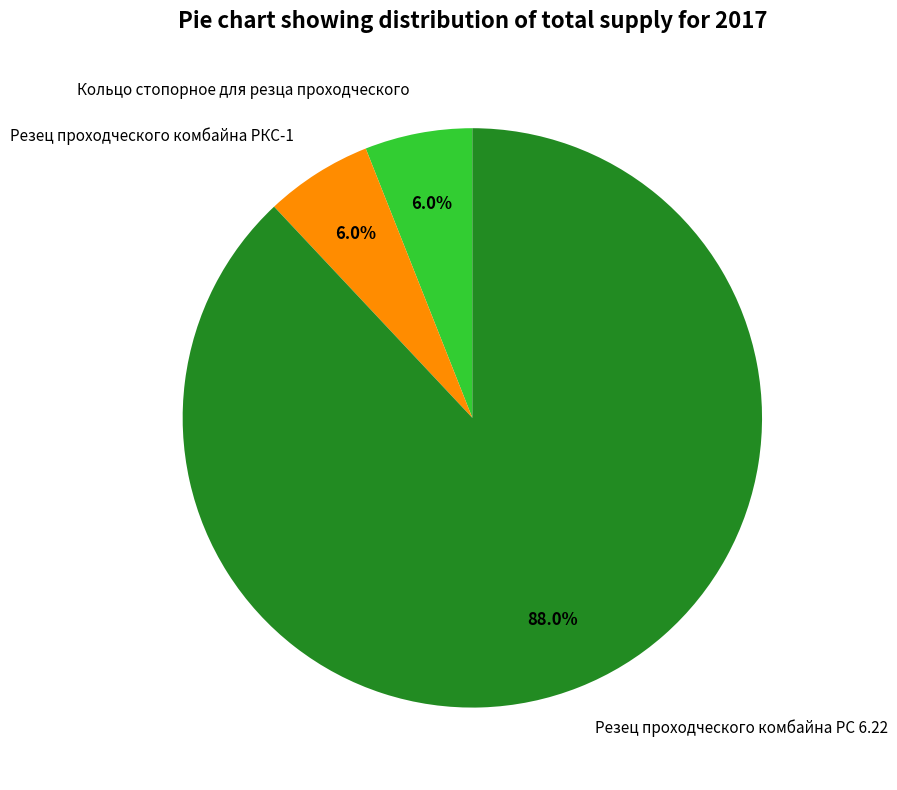

Is it true that Кольцо стопорное для резца проходческого is 6% of the pie?

True